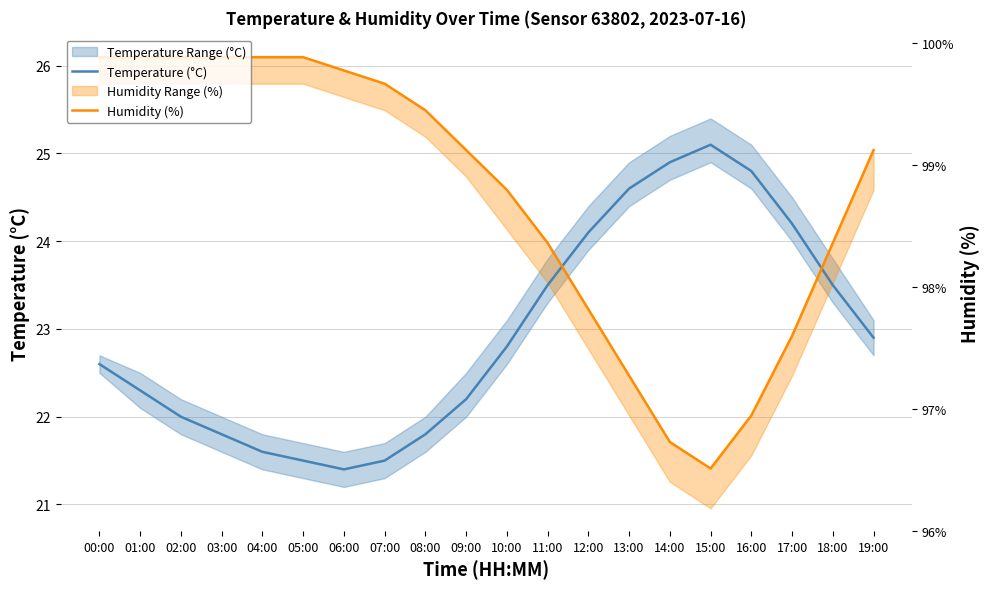

Is it true that Humidity (%) equals 38.6 at 19:00?

False